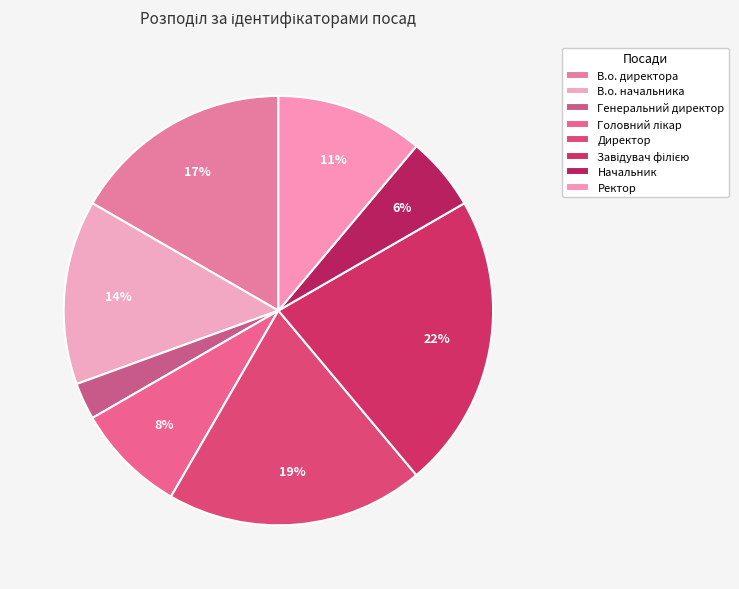

Count the number of slices in the pie.

8